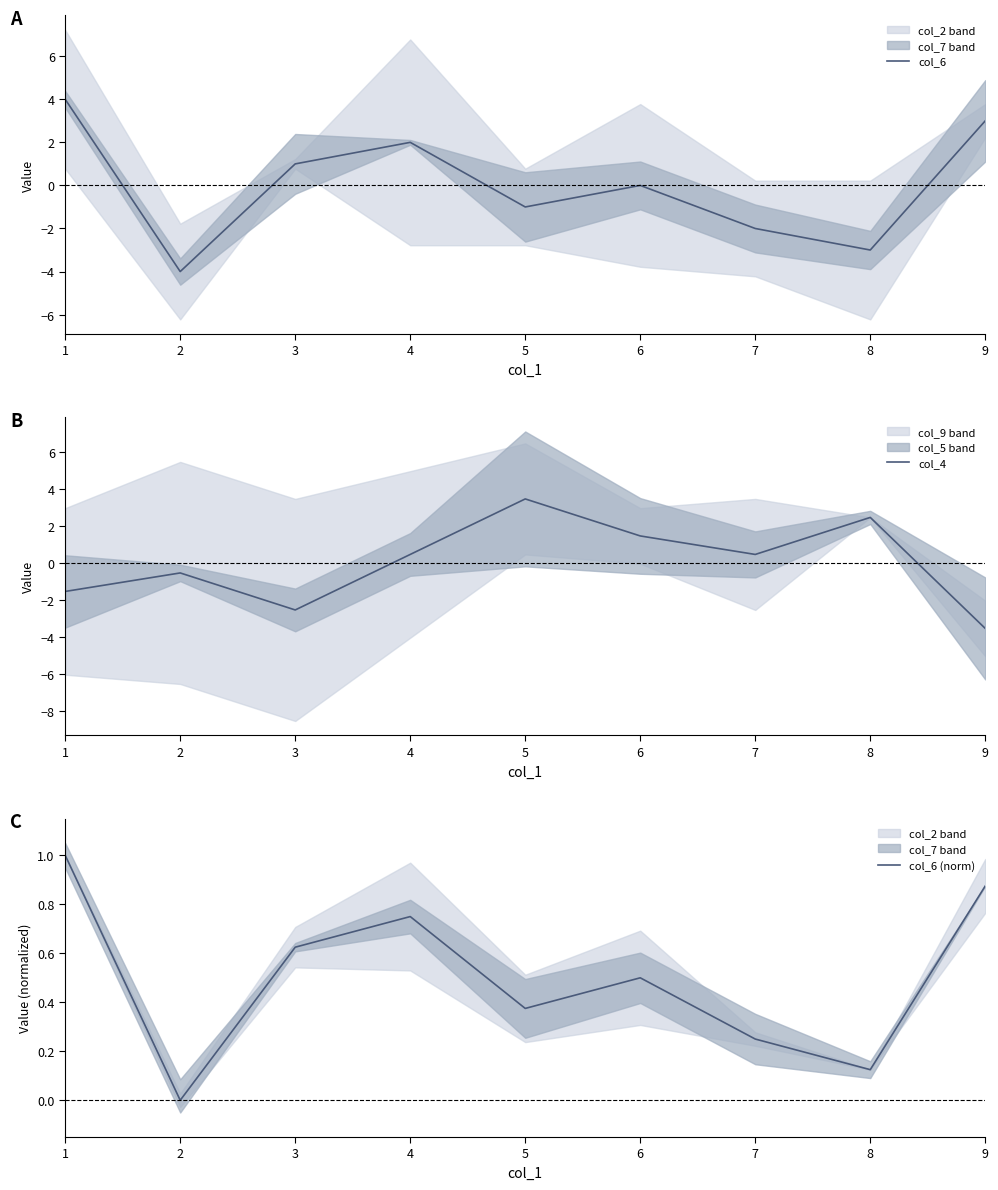

In col_6 (norm), how many points are lower than both neighbors (excluding endpoints)?

3